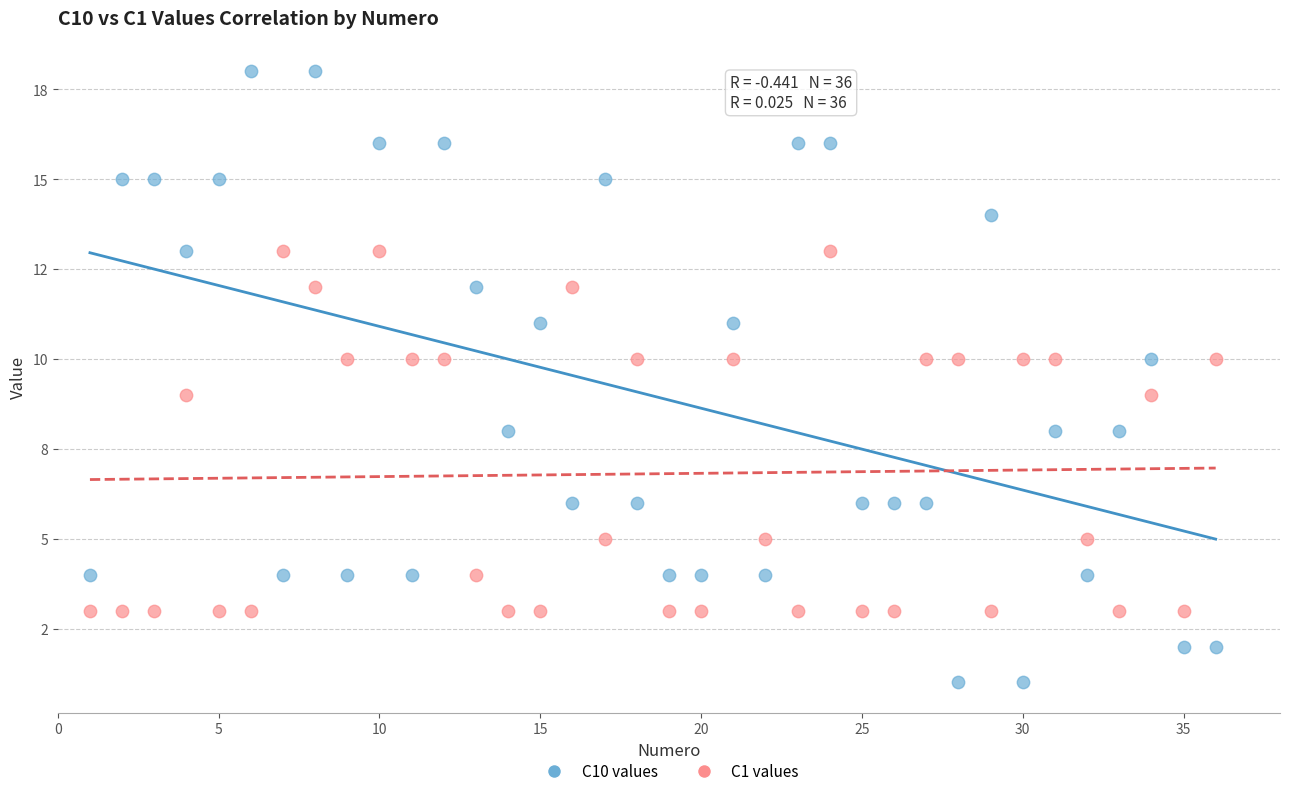

What are all the series names shown in the legend?

C10 values, C1 values